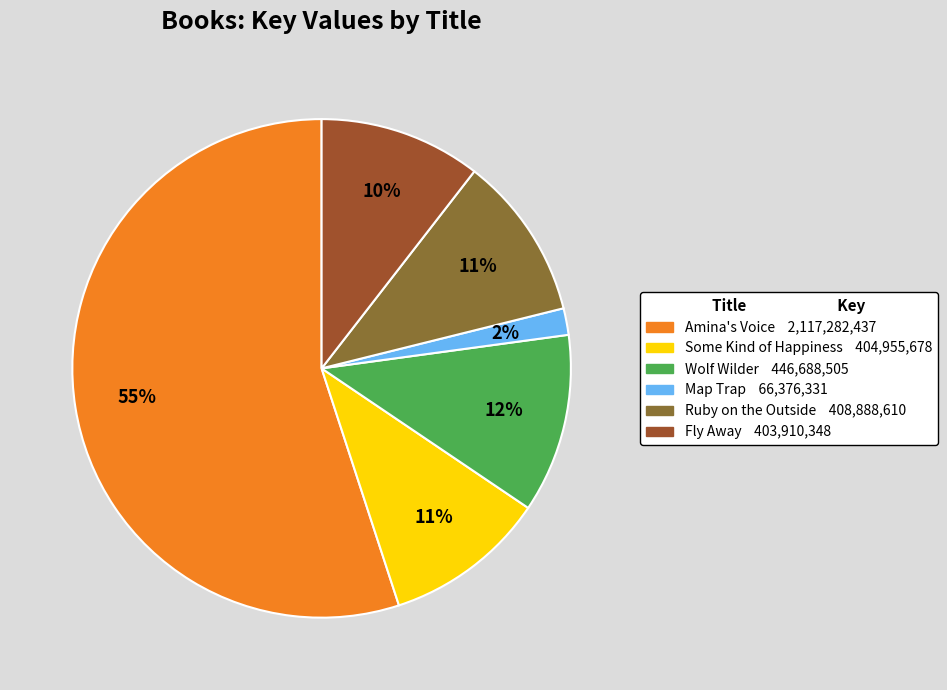

What is the largest slice in the pie chart?

Amina's Voice